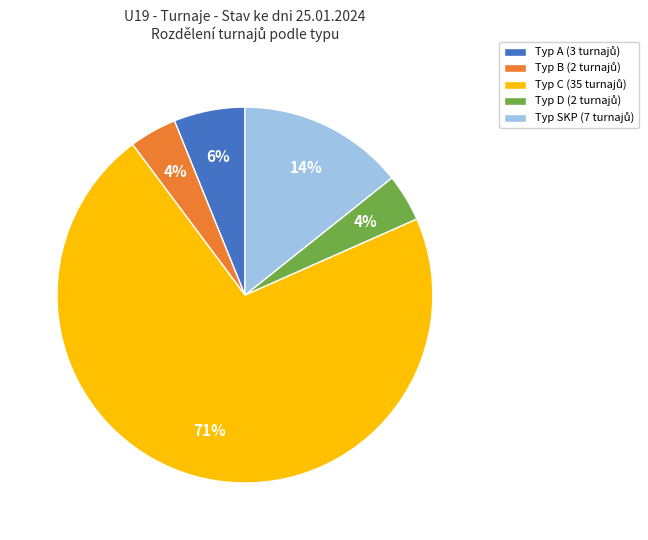

Count the number of slices in the pie.

5